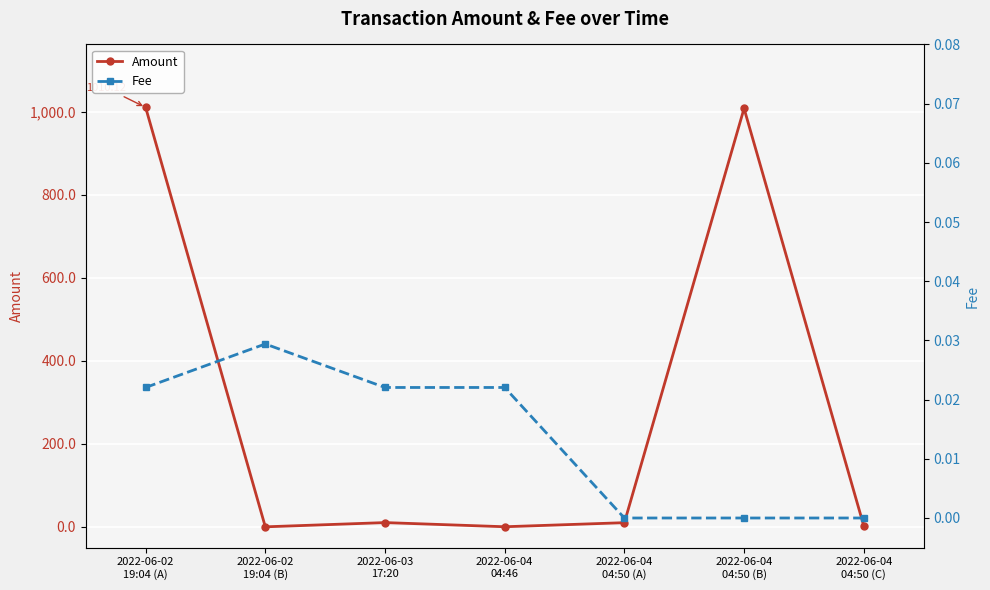

Is it true that Fee equals 0.0 at 2022-06-02
19:04 (A)?

False